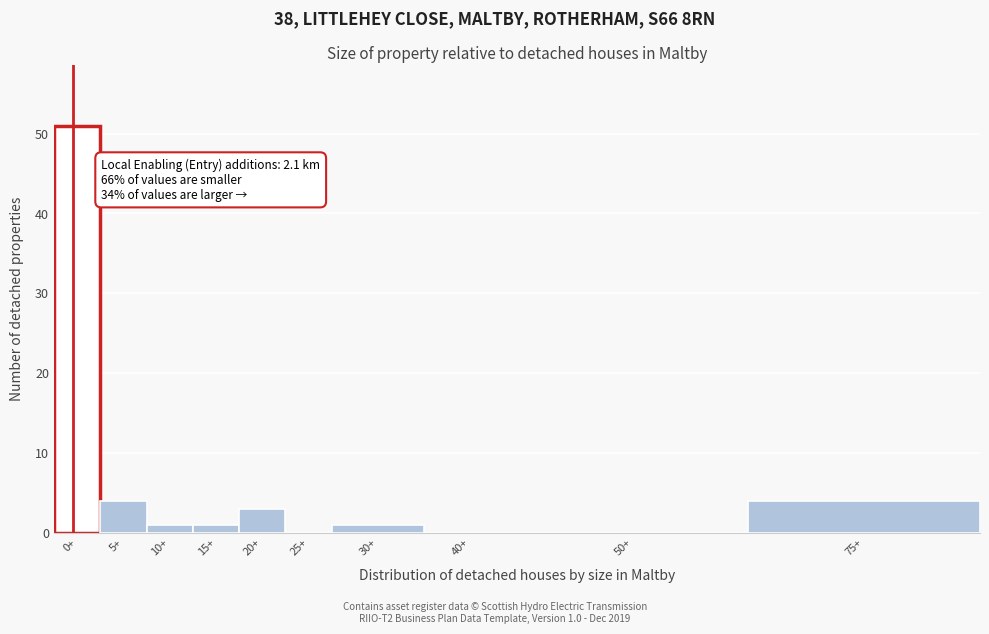

Reading right to left, list all the values displayed in this chart.

75+=4	50+=0	40+=0	30+=1	25+=0	20+=3	15+=1	10+=1	5+=4	0+=51